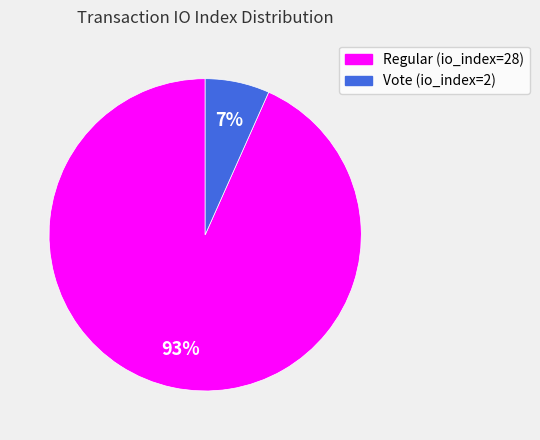

What percentage is the Vote (io_index=2) slice, to the nearest percent?

7%